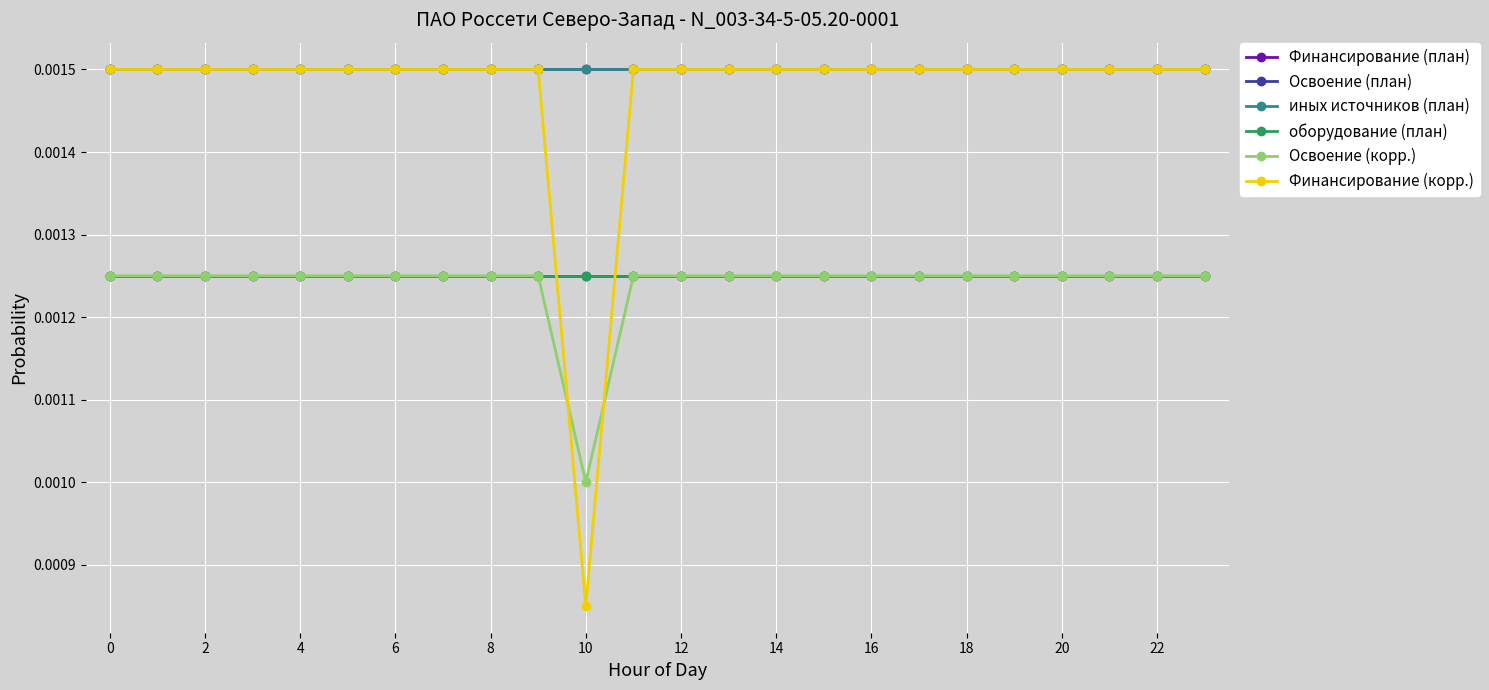

Is this an area chart (filled region under the line)?

No